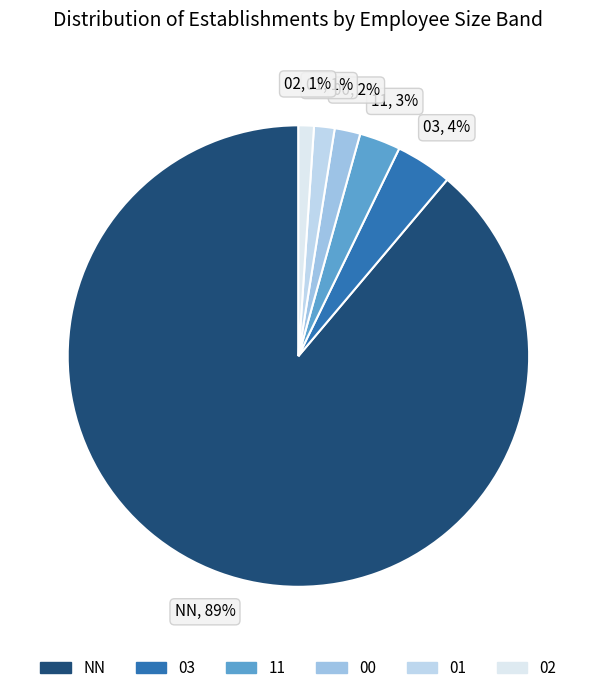

Count the number of slices in the pie.

6